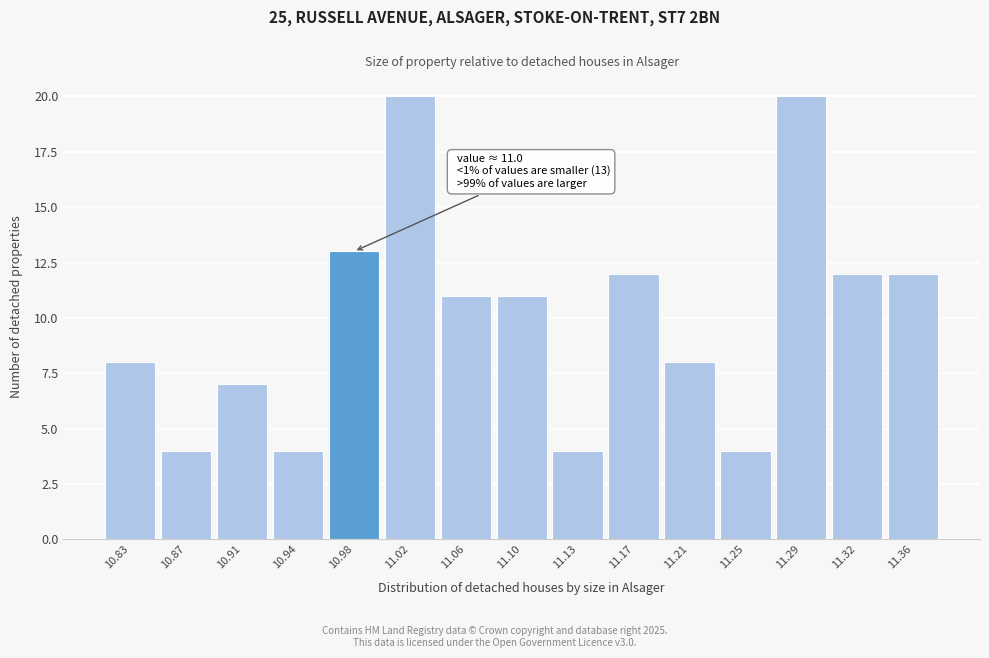

Reading left to right, what are all the values shown in this chart?

10.83=8	10.87=4	10.91=7	10.94=4	10.98=13	11.02=20	11.06=11	11.10=11	11.13=4	11.17=12	11.21=8	11.25=4	11.29=20	11.32=12	11.36=12